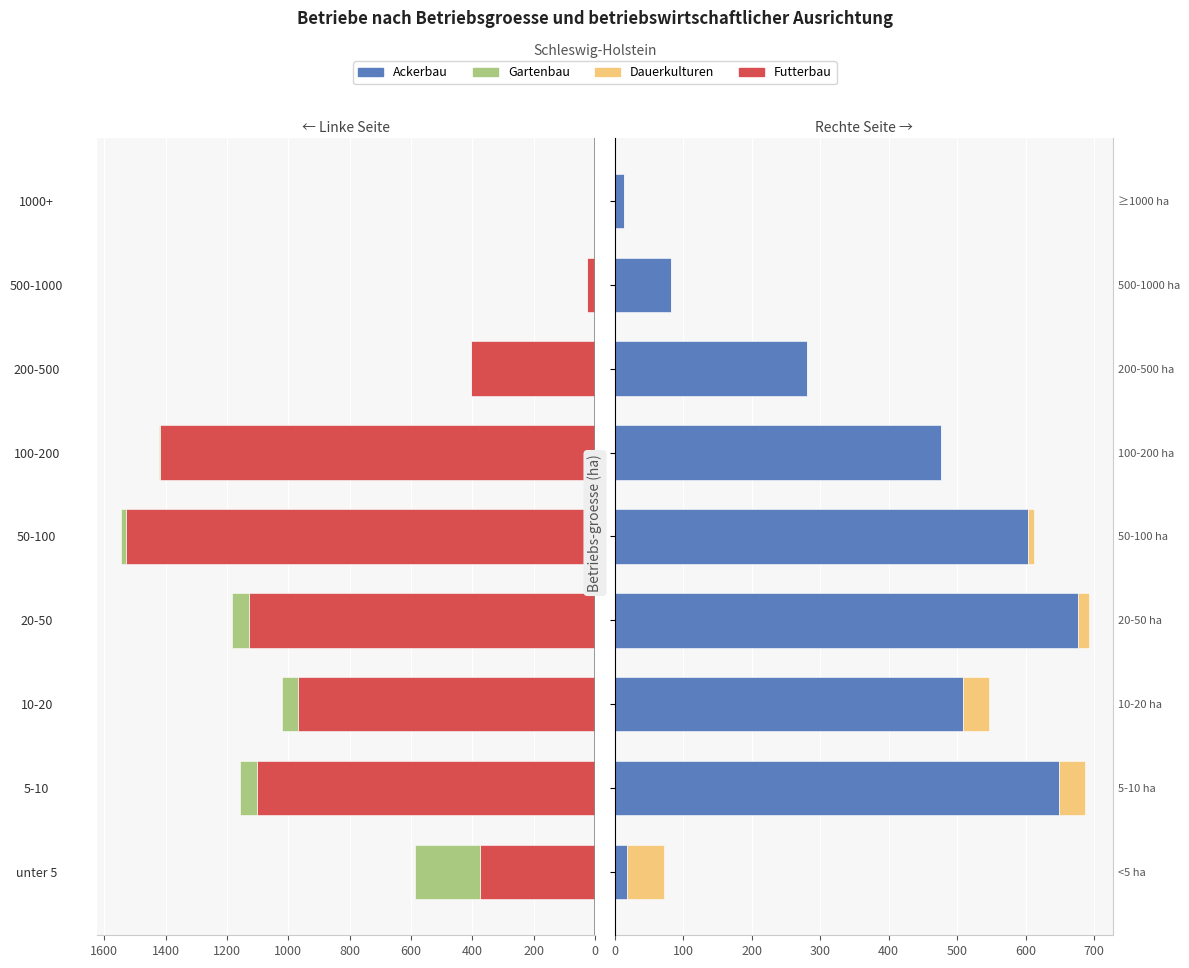

What is the sum of all Dauerkulturen values?

156